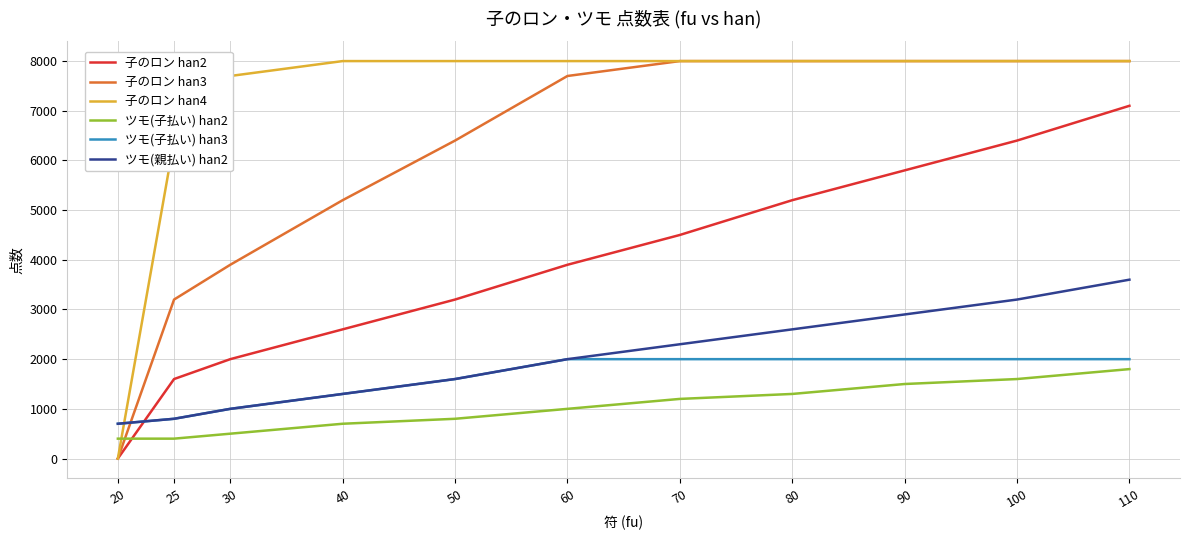

Rank the categories by 子のロン han2 value from highest to lowest.

110, 100, 90, 80, 70, 60, 50, 40, 30, 25, 20